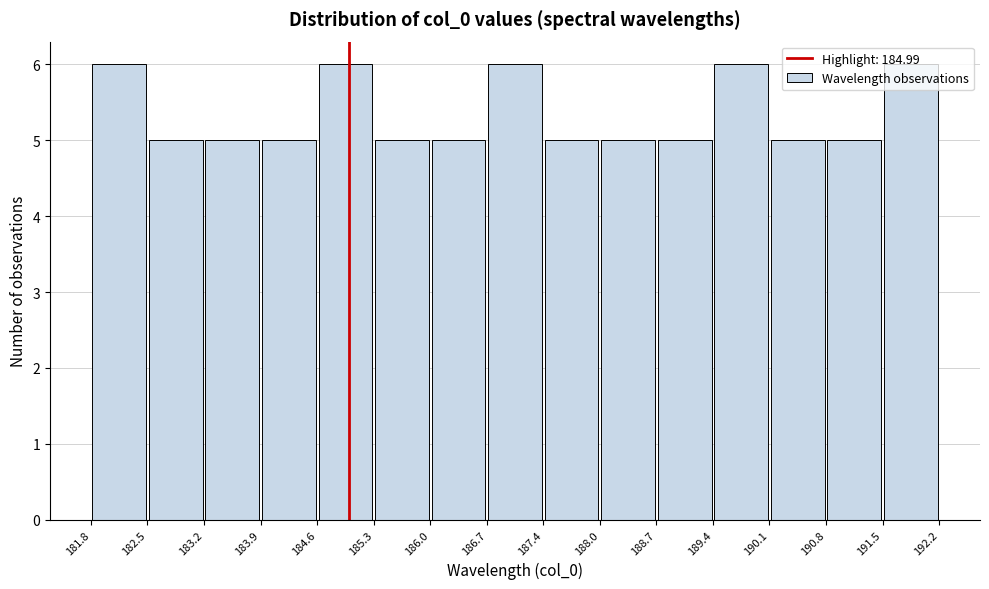

Reading left to right, transcribe this chart: for each bar, give the range it covers on the x-axis and its height. The values are not printed on the chart, so give them approximately, as read against the axis.

181.8 to 182.5: 6
182.5 to 183.2: 5
183.2 to 183.9: 5
183.9 to 184.6: 5
184.6 to 185.3: 6
185.3 to 186.0: 5
186.0 to 186.7: 5
186.7 to 187.4: 6
187.4 to 188.0: 5
188.0 to 188.7: 5
188.7 to 189.4: 5
189.4 to 190.1: 6
190.1 to 190.8: 5
190.8 to 191.5: 5
191.5 to 192.2: 6